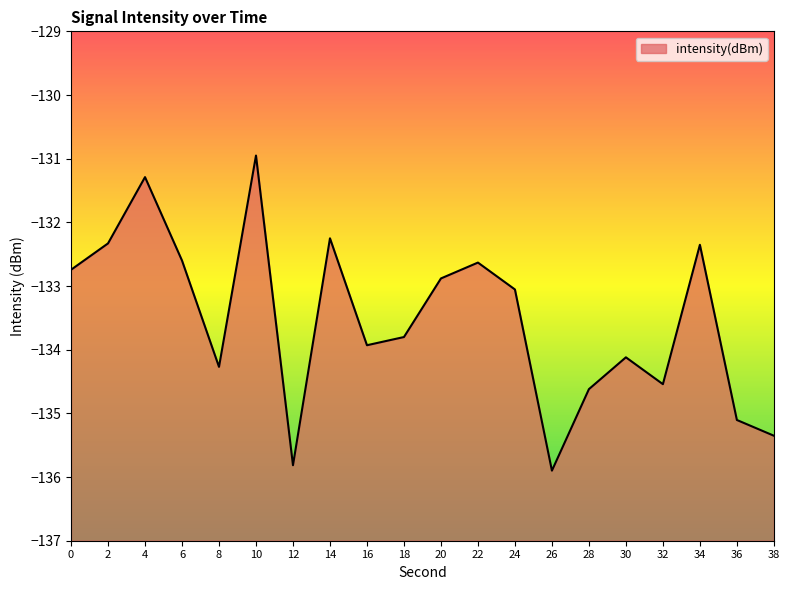

What is the difference between the maximum and second lowest values?

4.9